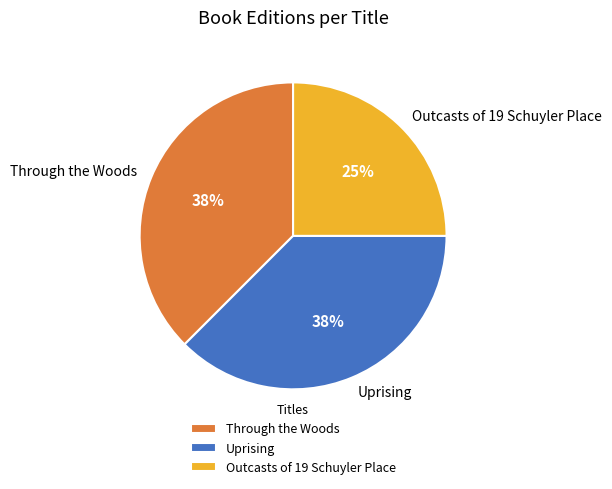

Approximately how many times larger is the value at Through the Woods compared to Outcasts of 19 Schuyler Place?

1.5